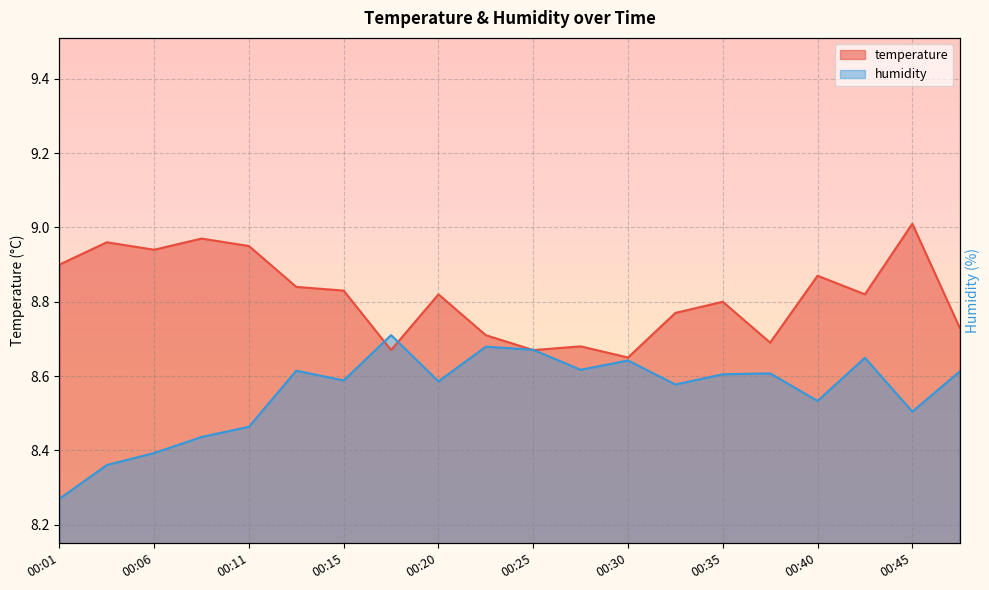

Count the humidity values in the range 8 to 9.

20